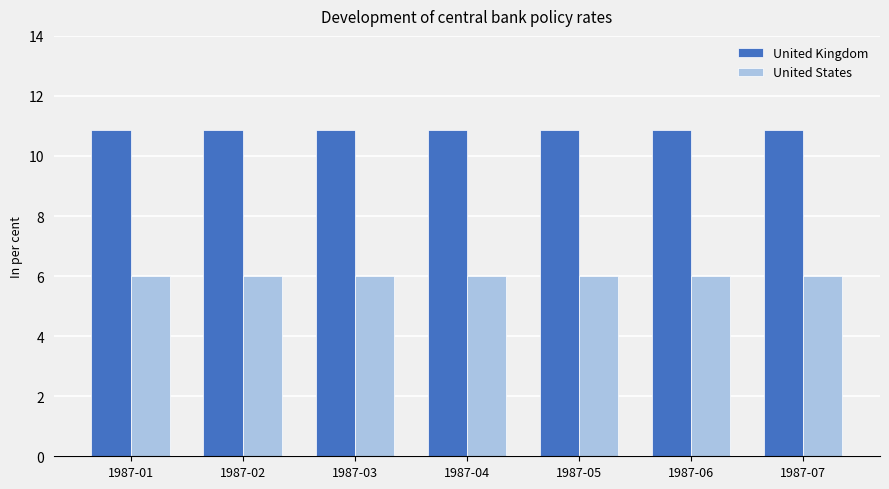

What is the sum of the United Kingdom values at 1987-02 and 1987-03?

21.8